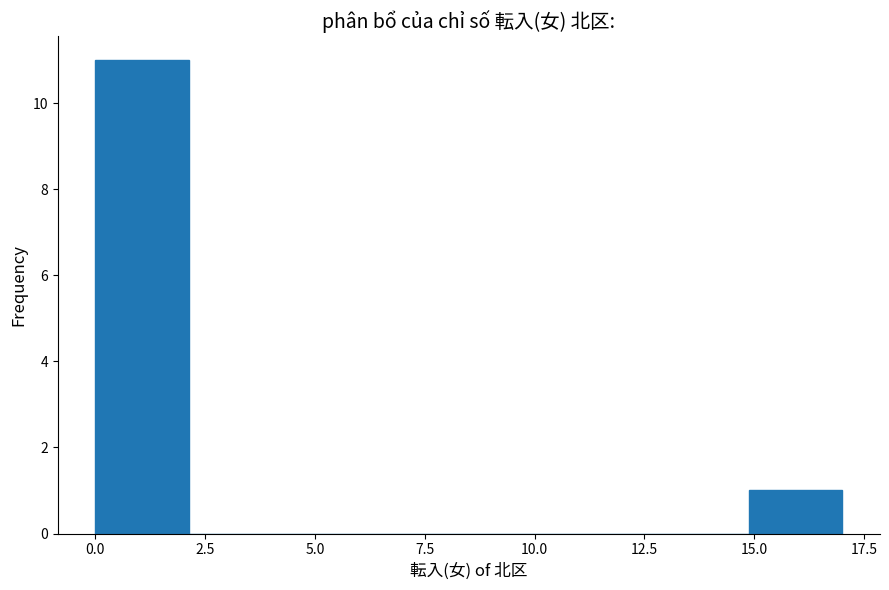

Reading left to right, list every bar in this chart as the range it spans on the x-axis followed by its height. Neither the bar edges nor the heights are printed on the chart, so give them approximately, as read against the axes.

0.0 to 2.0: 11
2.0 to 4.5: 0
4.5 to 6.5: 0
6.5 to 8.5: 0
8.5 to 10.5: 0
10.5 to 13.0: 0
13.0 to 15.0: 0
15.0 to 17.0: 1